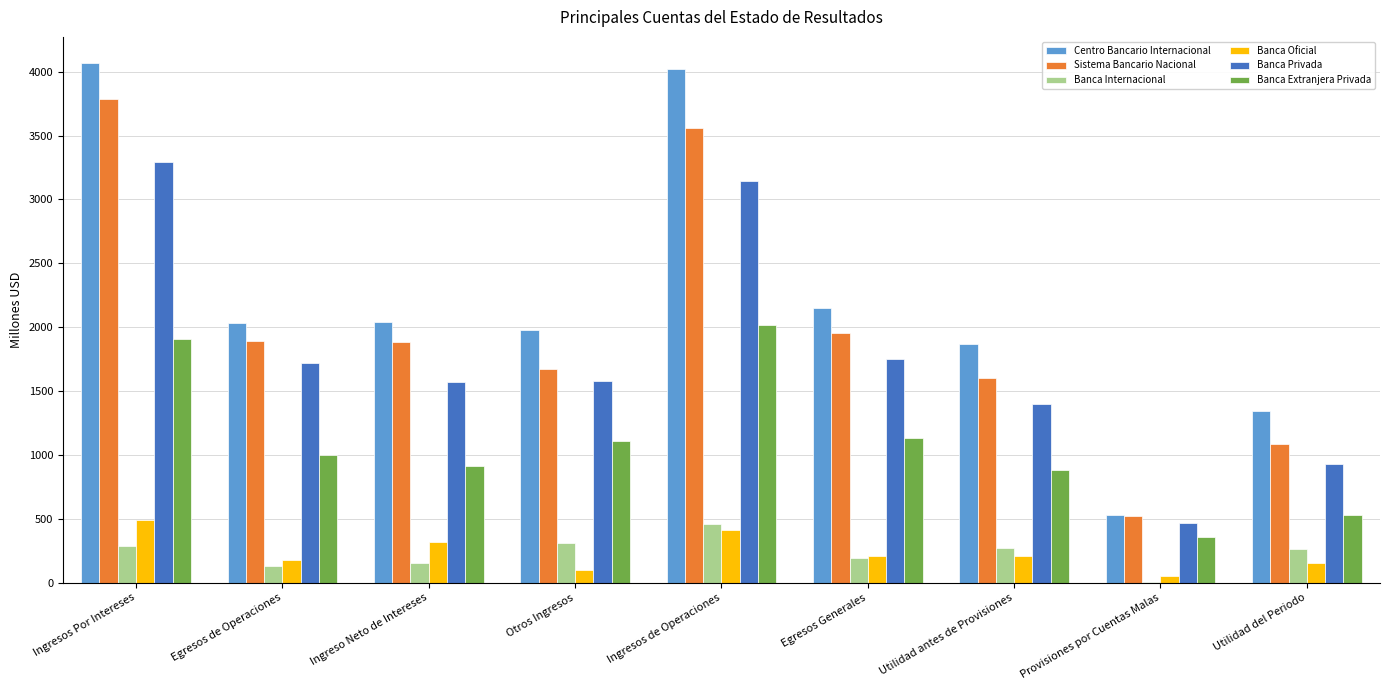

Is the value of Banca Privada at Egresos de Operaciones greater than the value of Centro Bancario Internacional at Egresos Generales?

No